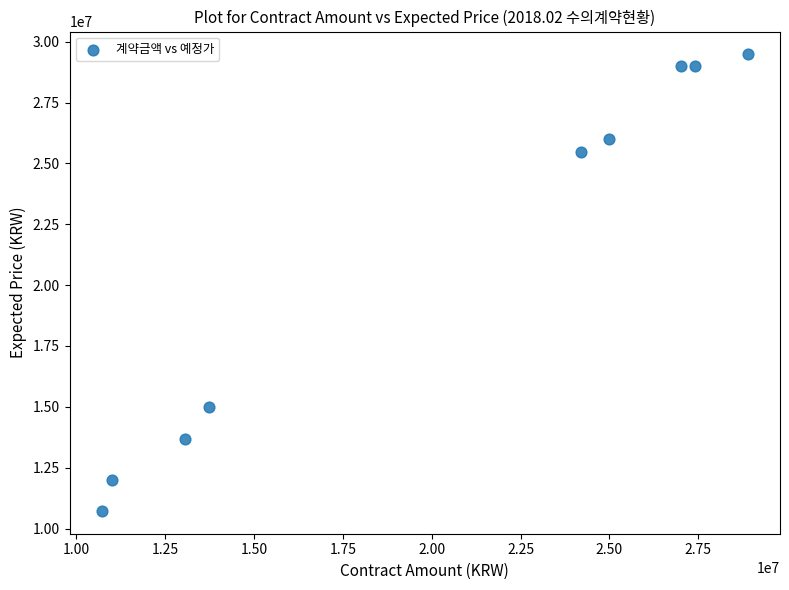

What Y value in the scatter plot is closest to 20102500?

15000000